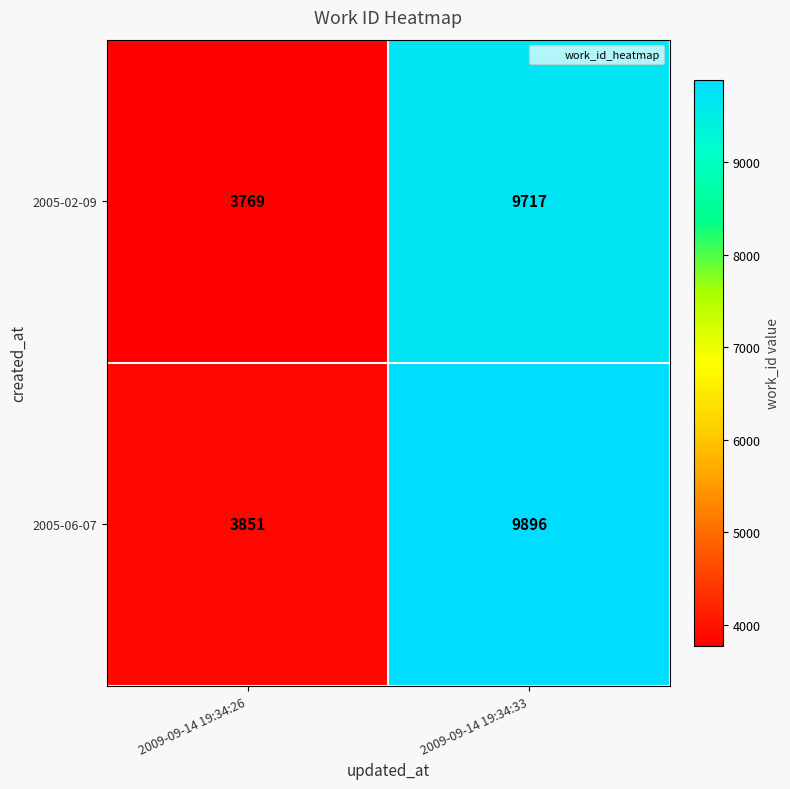

Rank the series by their maximum value, from highest to lowest.

2005-06-07, 2005-02-09